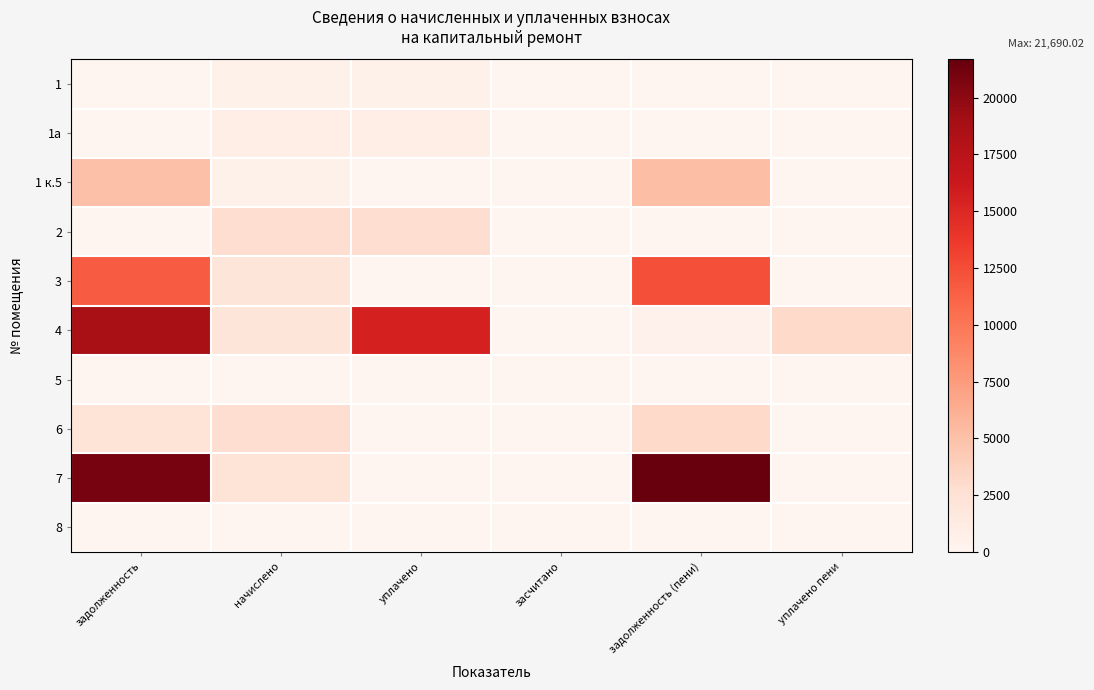

What is the difference between the highest and lowest values at задолженность (пени)?

21690.0